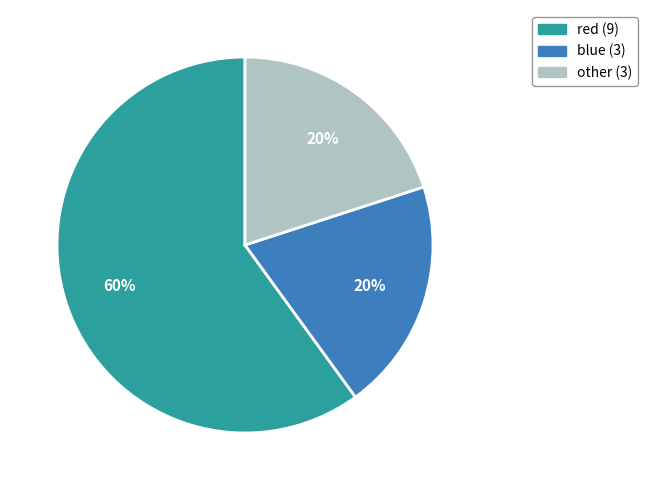

How many segments does this pie chart have?

3